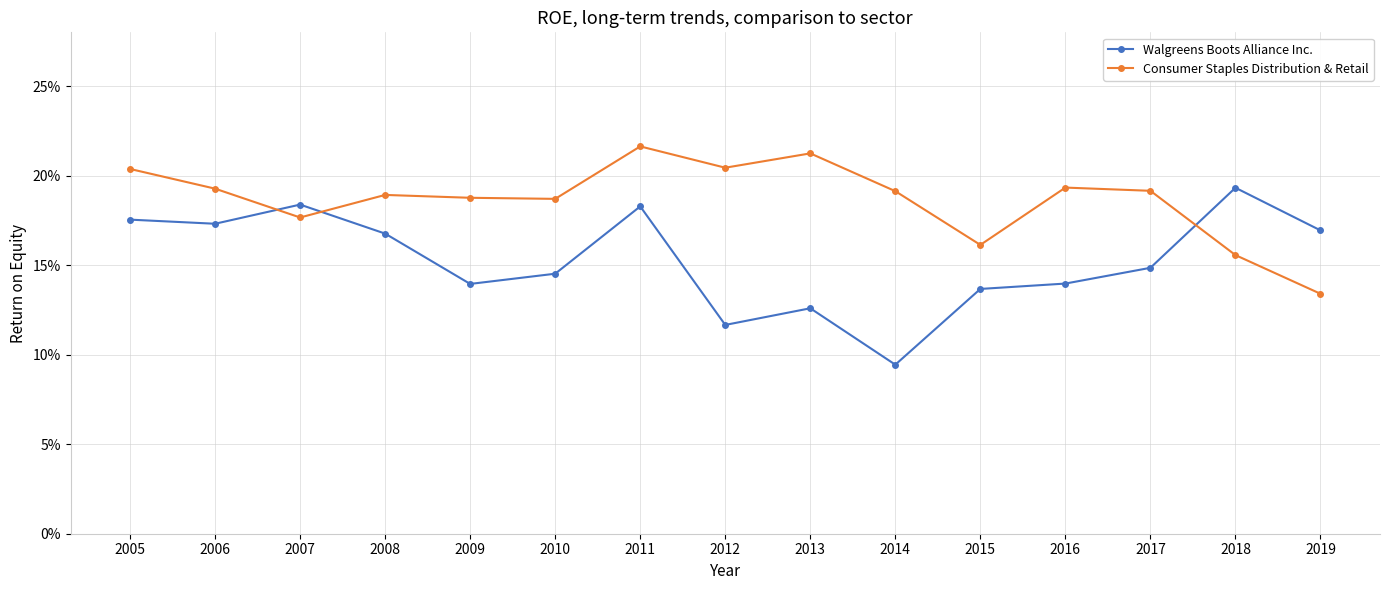

Reading left to right, list all the values displayed in this chart.

Walgreens Boots Alliance Inc.: 2005=0.2	2006=0.2	2007=0.2	2008=0.2	2009=0.1	2010=0.1	2011=0.2	2012=0.1	2013=0.1	2014=0.1	2015=0.1	2016=0.1	2017=0.1	2018=0.2	2019=0.2
Consumer Staples Distribution & Retail: 2005=0.2	2006=0.2	2007=0.2	2008=0.2	2009=0.2	2010=0.2	2011=0.2	2012=0.2	2013=0.2	2014=0.2	2015=0.2	2016=0.2	2017=0.2	2018=0.2	2019=0.1